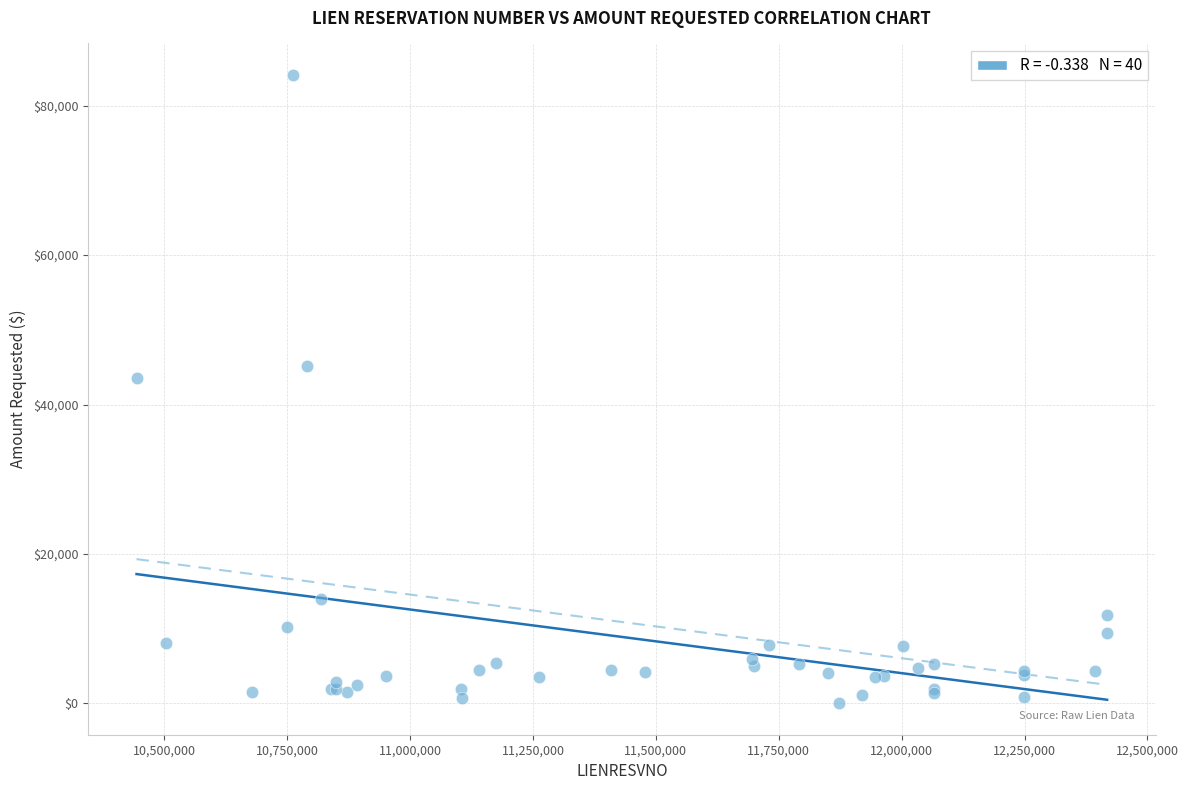

What Y value in the scatter plot is closest to 42065?

43500.0